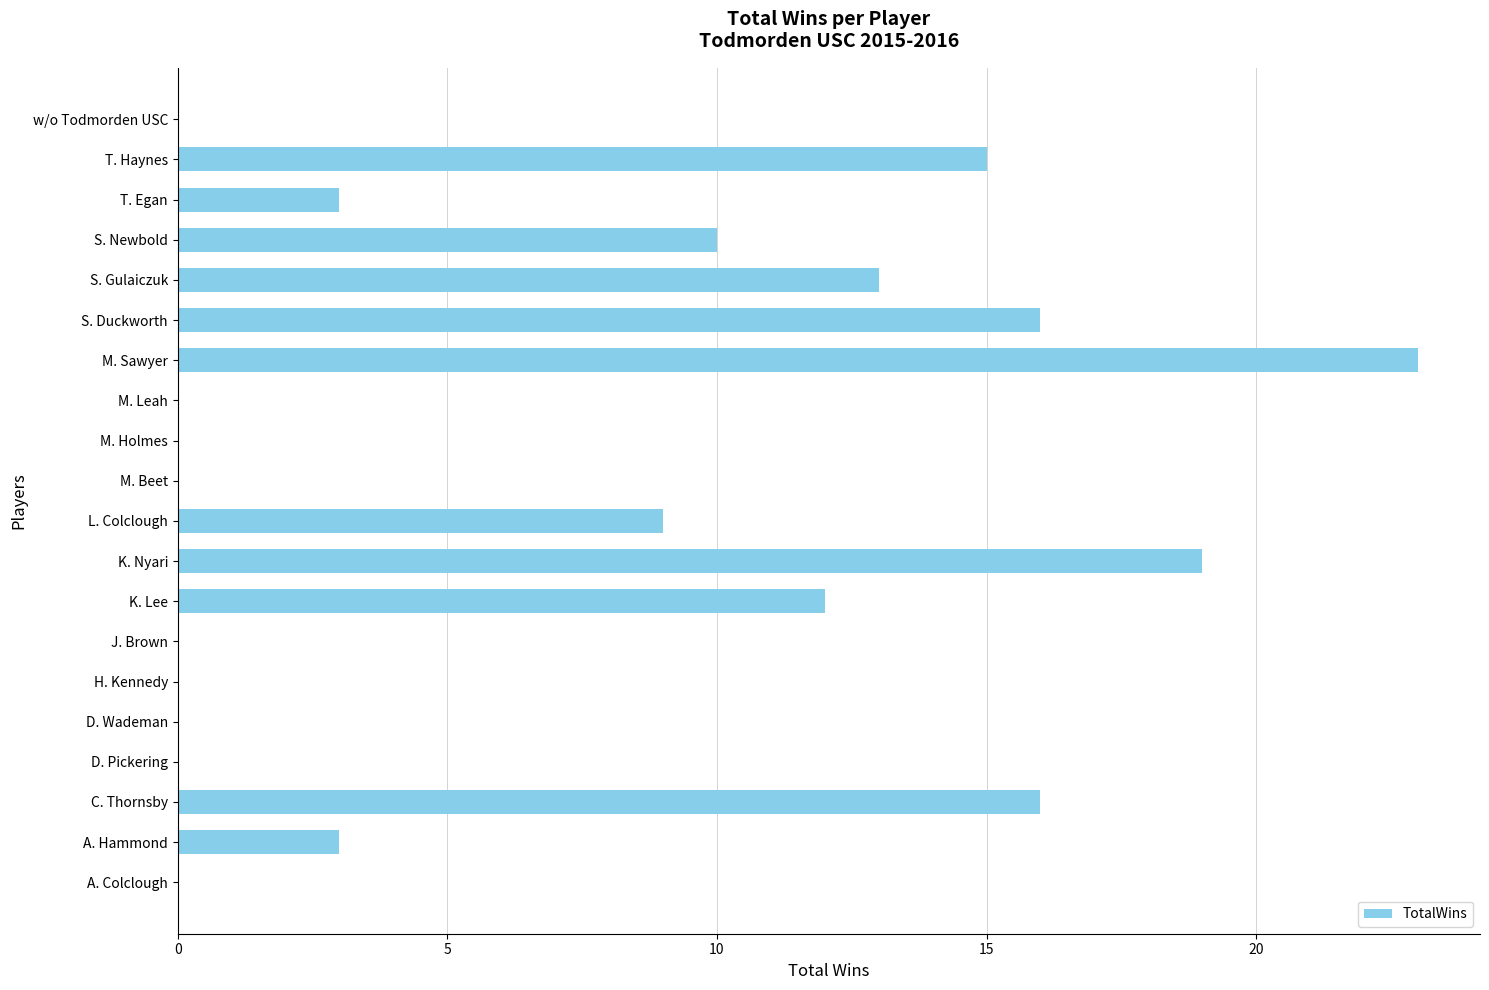

Reading top to bottom, list all the values displayed in this chart.

w/o Todmorden USC=0	T. Haynes=15	T. Egan=3	S. Newbold=10	S. Gulaiczuk=13	S. Duckworth=16	M. Sawyer=23	M. Leah=0	M. Holmes=0	M. Beet=0	L. Colclough=9	K. Nyari=19	K. Lee=12	J. Brown=0	H. Kennedy=0	D. Wademan=0	D. Pickering=0	C. Thornsby=16	A. Hammond=3	A. Colclough=0